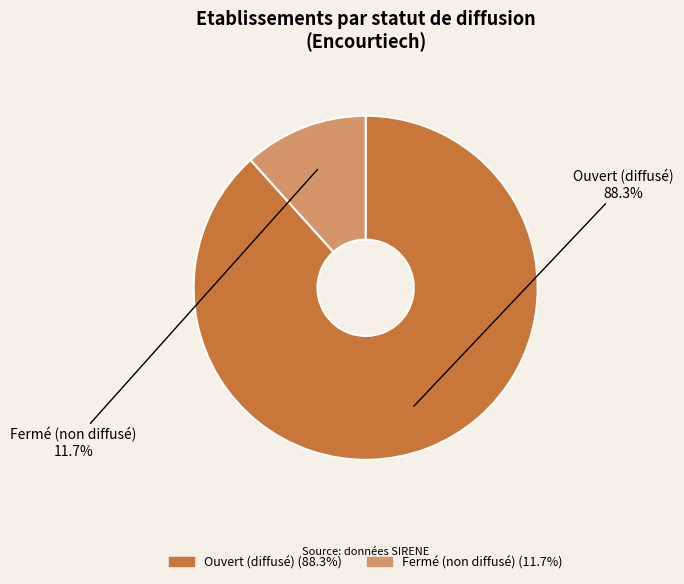

Is Ouvert (diffusé) the majority of the pie?

Yes